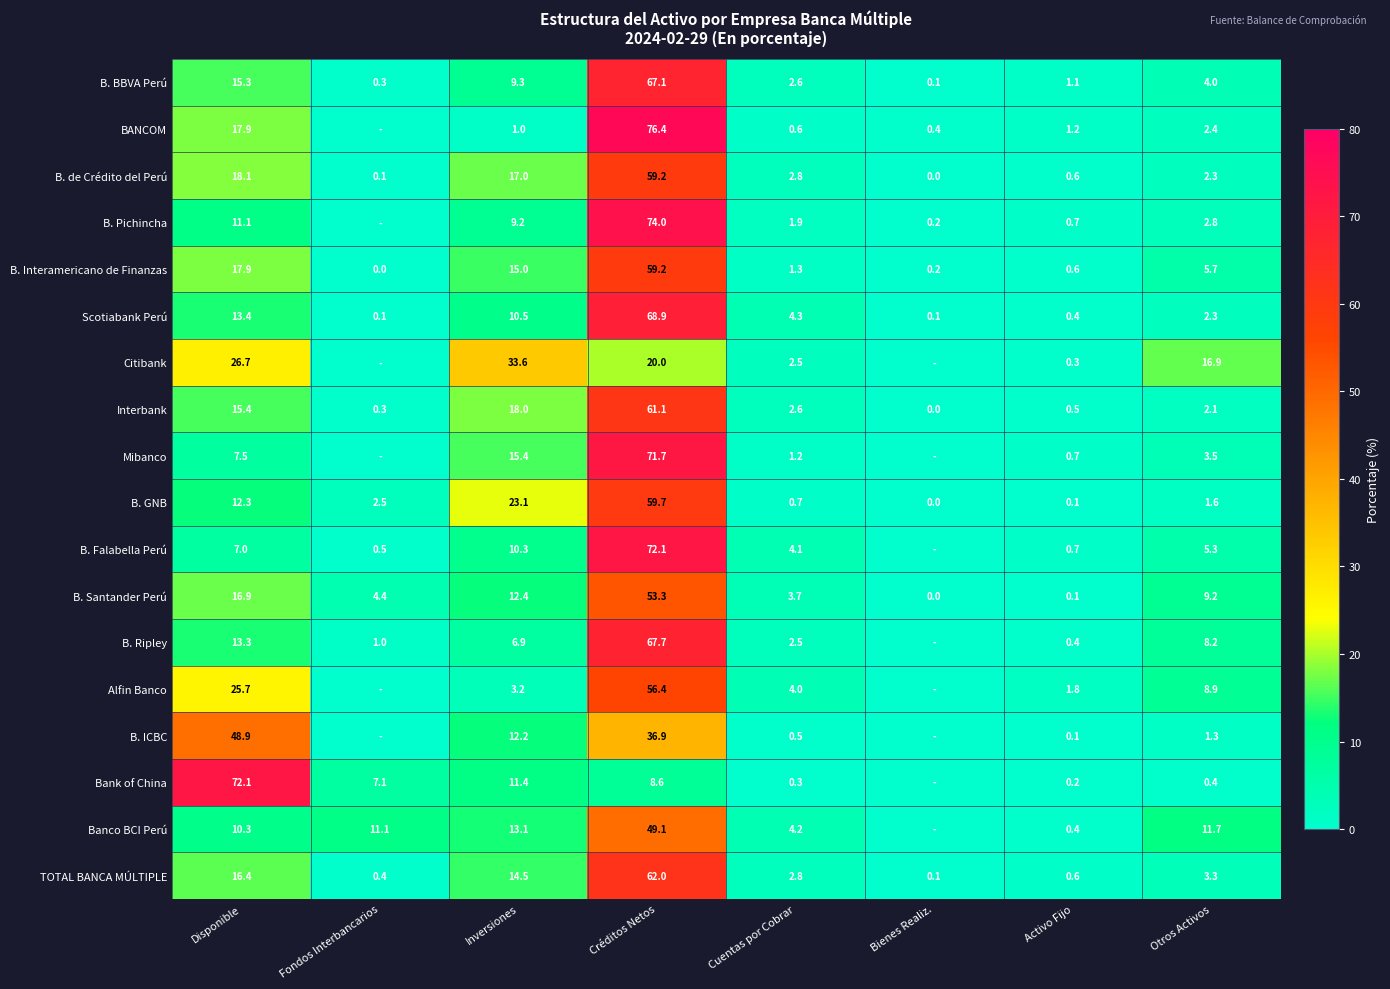

What is the sum of the Interbank values at Activo Fijo and Créditos Netos?

61.6